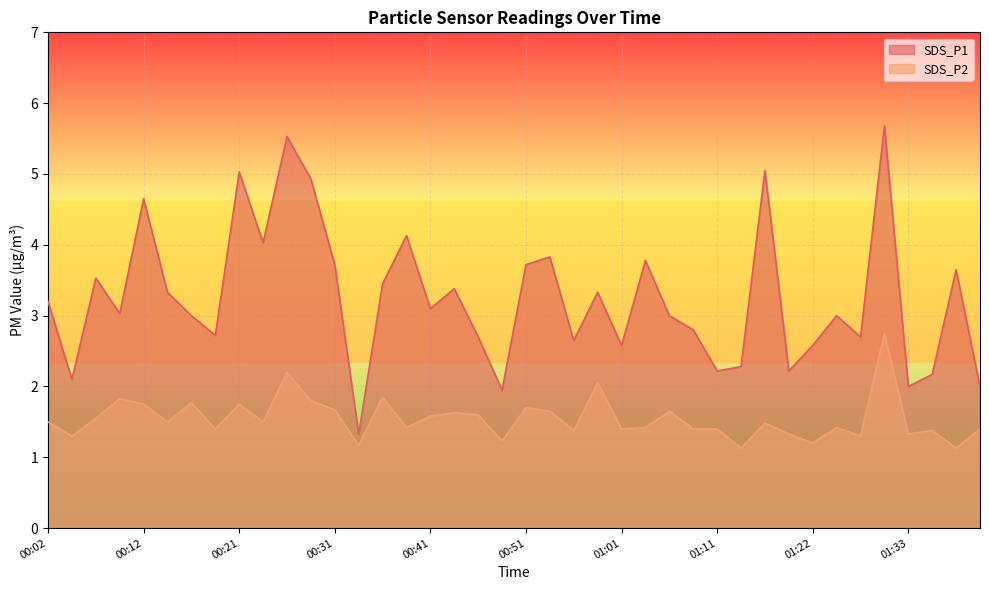

The SDS_P1 series shows 5.5 at 00:26. True or false?

True